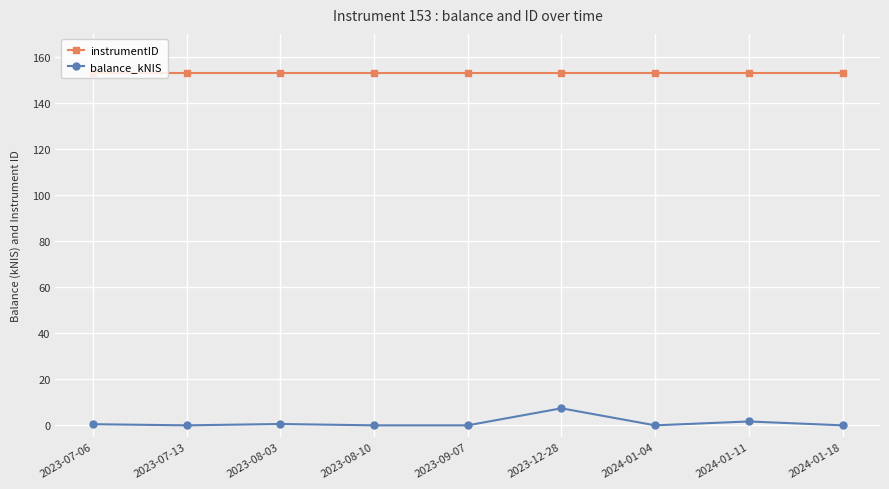

Is it true that instrumentID equals 153.0 at 2023-08-03?

True